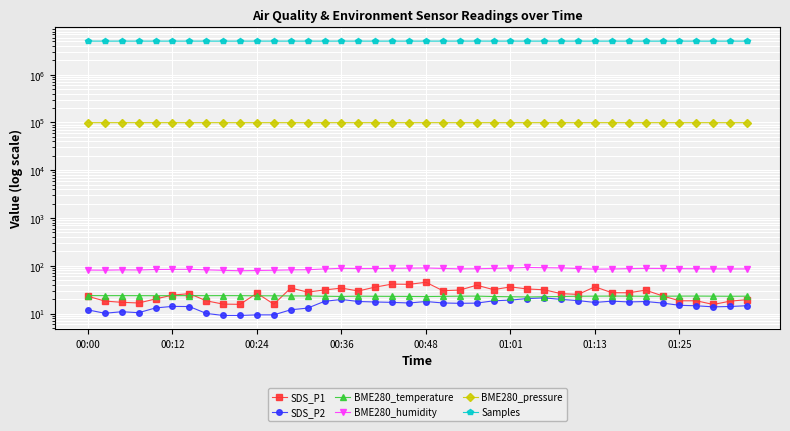

How many data points in BME280_pressure are above 99102?

20